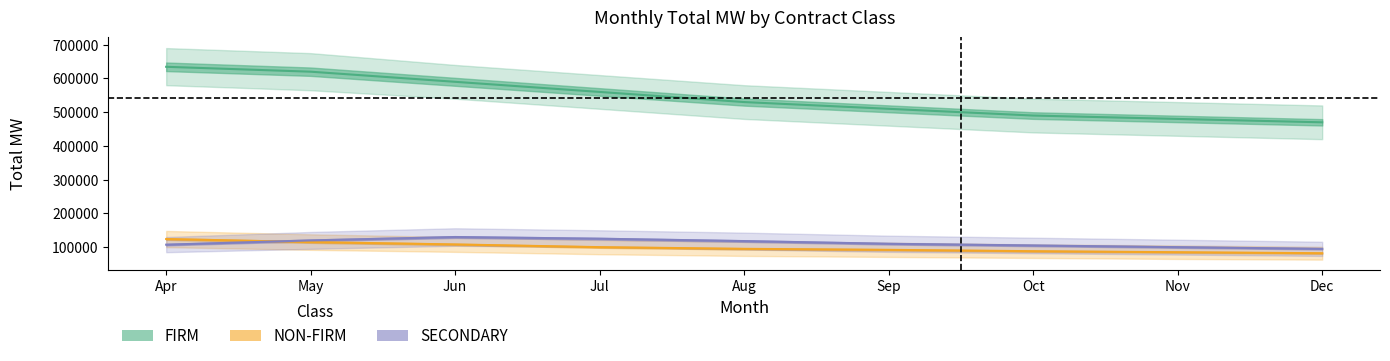

Which series has the largest range (max minus min)?

FIRM